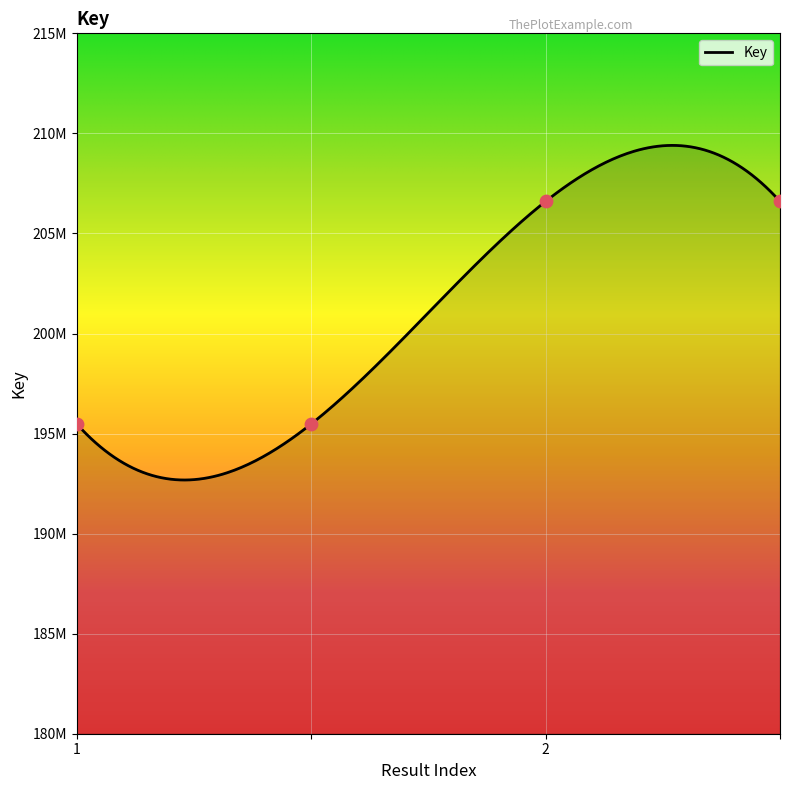

What is the ratio of the value at  to the value at 2?

0.9